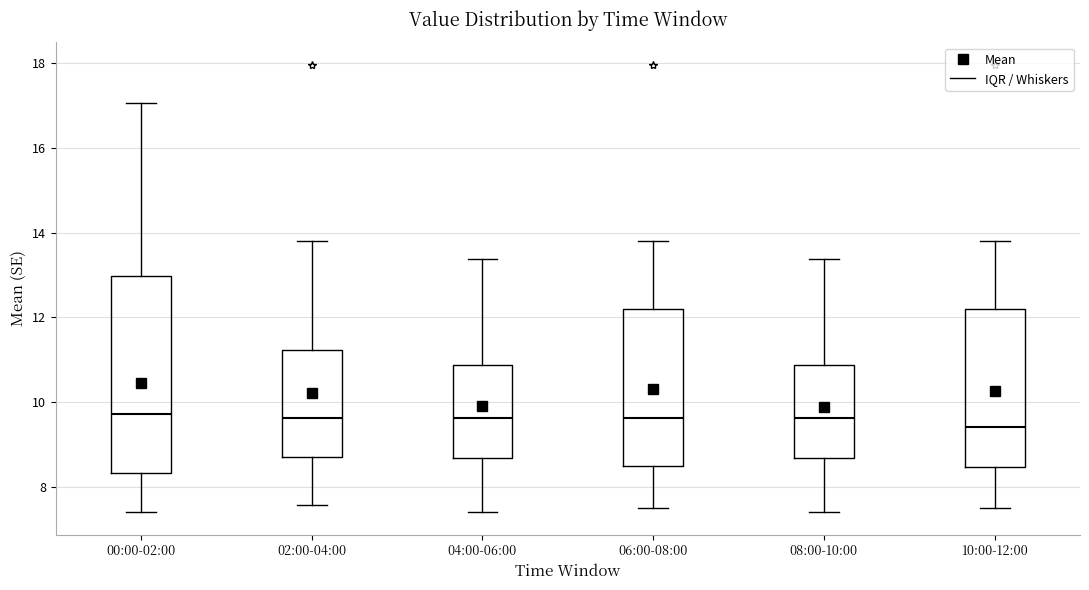

Reading left to right, read every box against the y-axis: the position of its median line, the range the box covers, and the ends of its whiskers. The values are not printed on the chart, so give them approximately, as read against the axis.

00:00-02:00: median 9.8, box 8.4 to 13.0, whiskers 7.4 to 17.0
02:00-04:00: median 9.6, box 8.8 to 11.2, whiskers 7.6 to 13.8
04:00-06:00: median 9.6, box 8.6 to 10.8, whiskers 7.4 to 13.4
06:00-08:00: median 9.6, box 8.6 to 12.2, whiskers 7.6 to 13.8
08:00-10:00: median 9.6, box 8.6 to 10.8, whiskers 7.4 to 13.4
10:00-12:00: median 9.4, box 8.4 to 12.2, whiskers 7.6 to 13.8